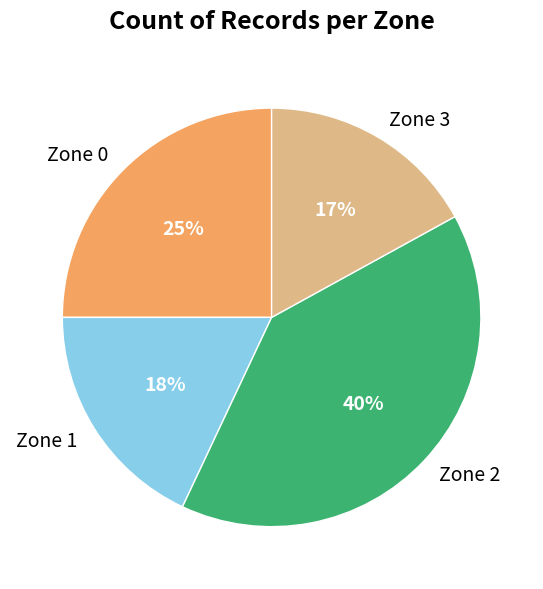

To the nearest percent, what is the average slice percentage?

25%